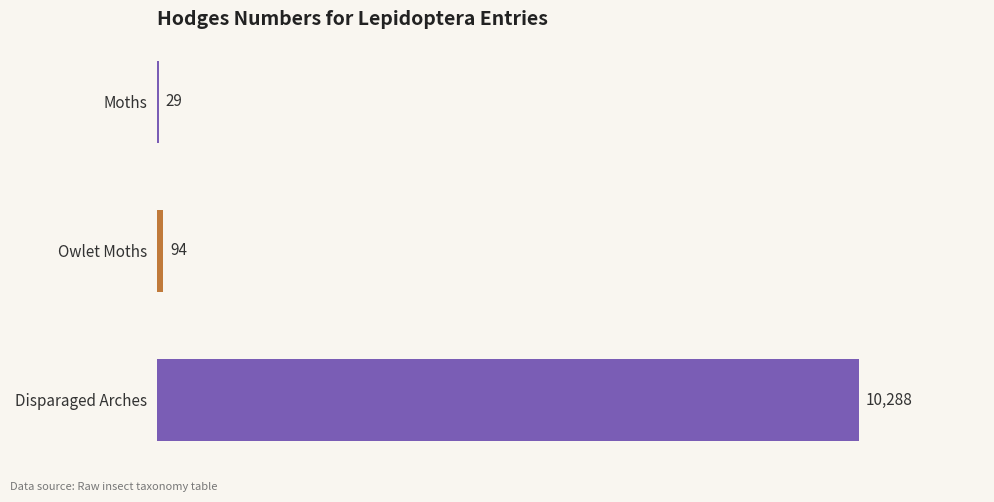

The chart shows a value of 10288.0 at Disparaged Arches. True or false?

True